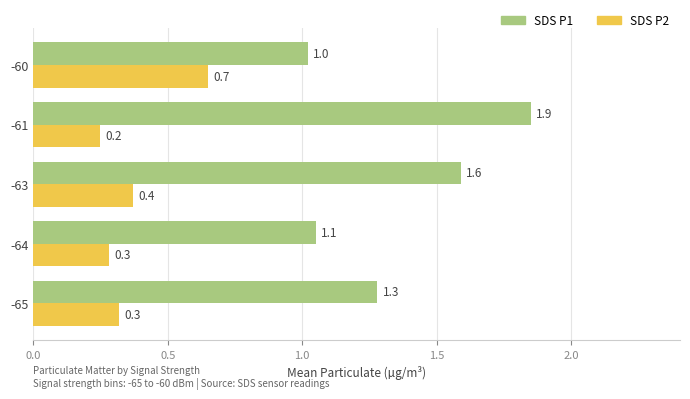

What value does the SDS P1 series have at -60?

1.0